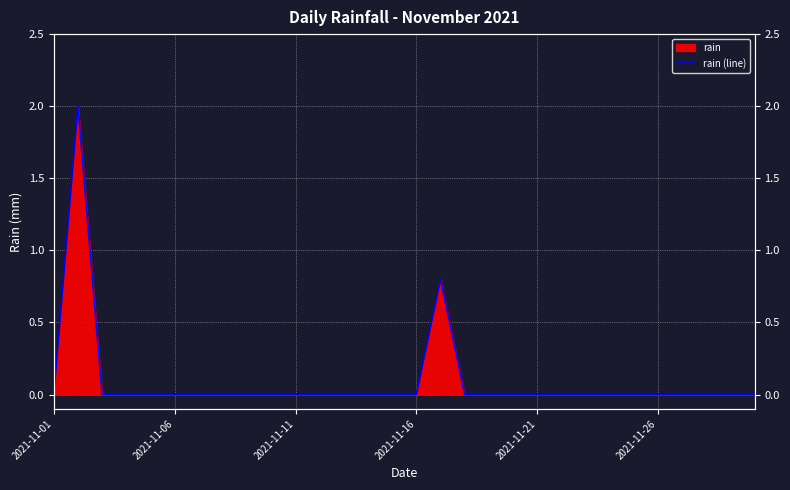

True or false: the data shows 1.3 at 23.

False